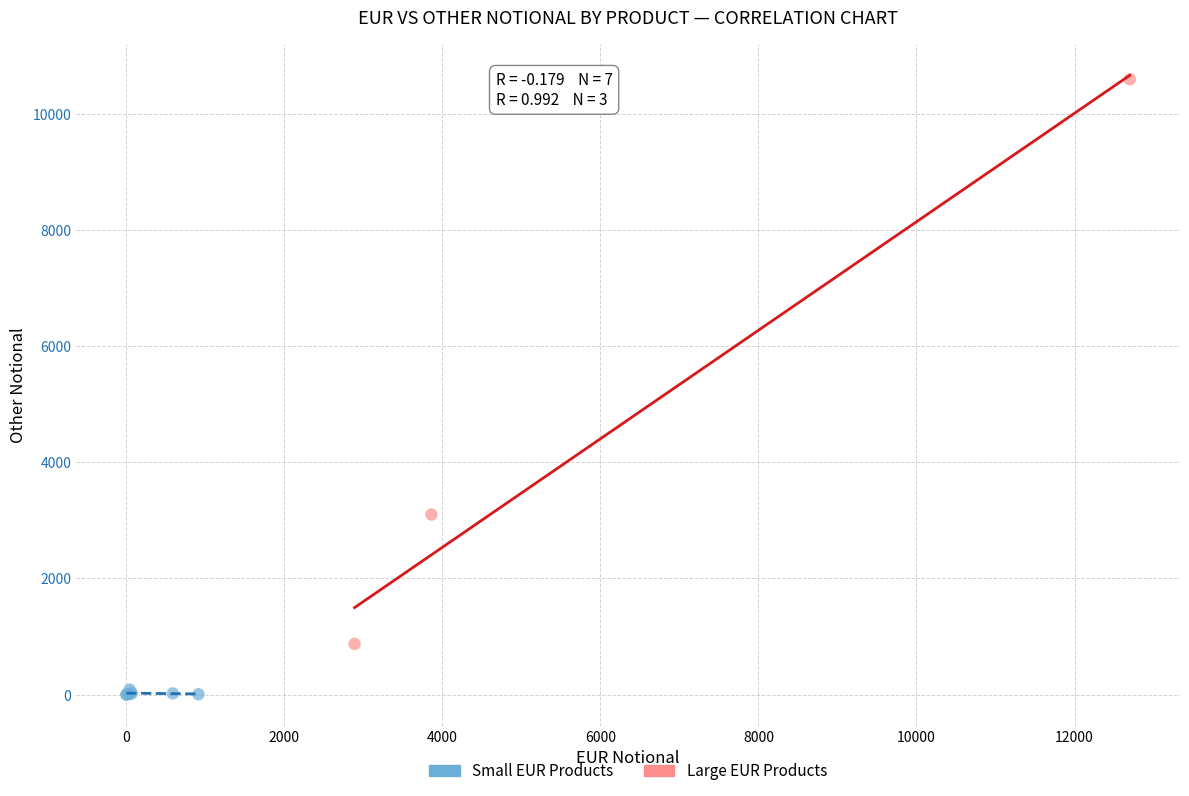

Which series has the largest Y range (max minus min)?

Large EUR Products